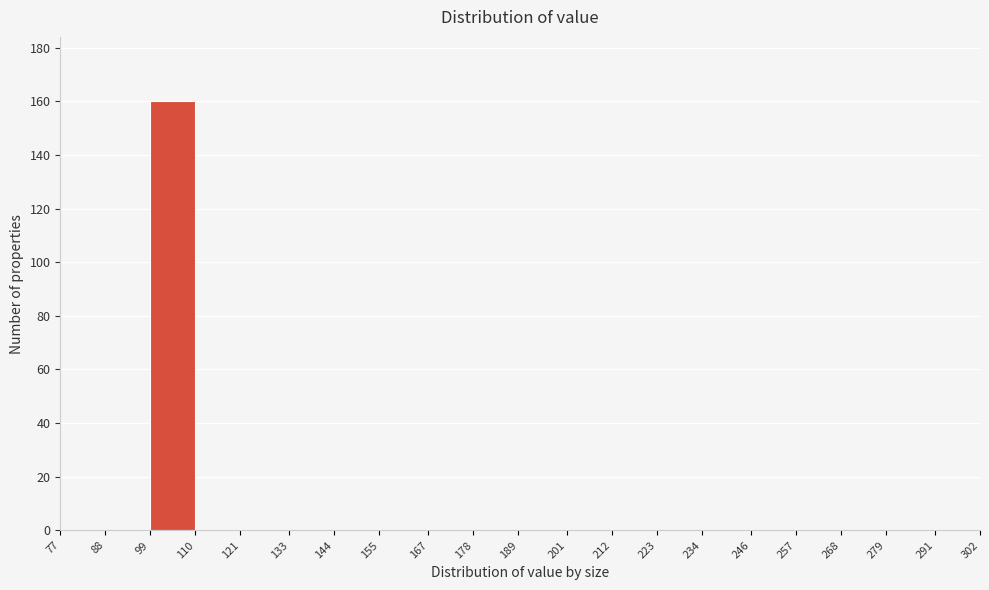

Which range on the x-axis has the tallest bar?

99 to 110